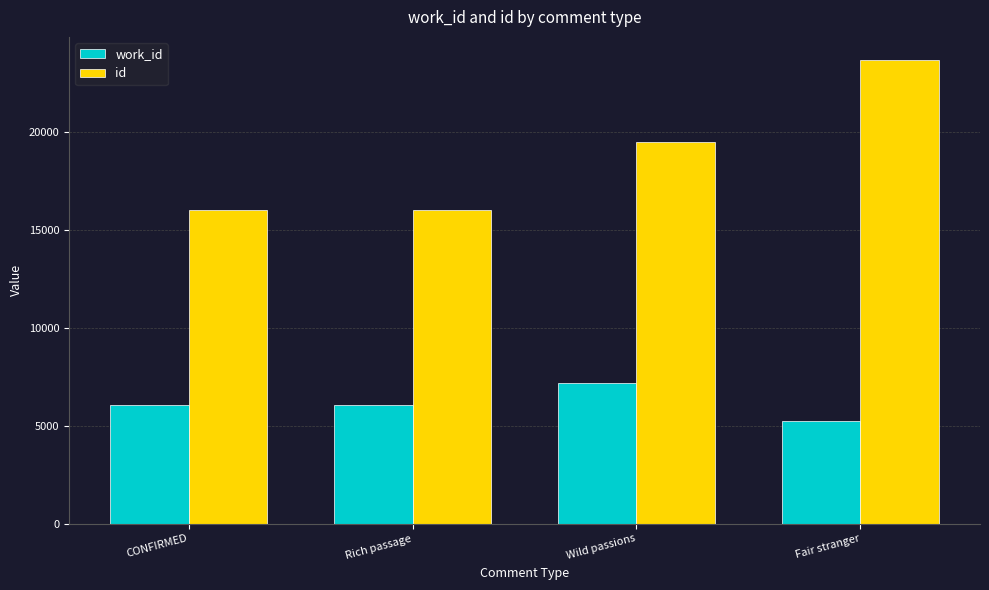

At how many categories does at least one series exceed 12976?

4